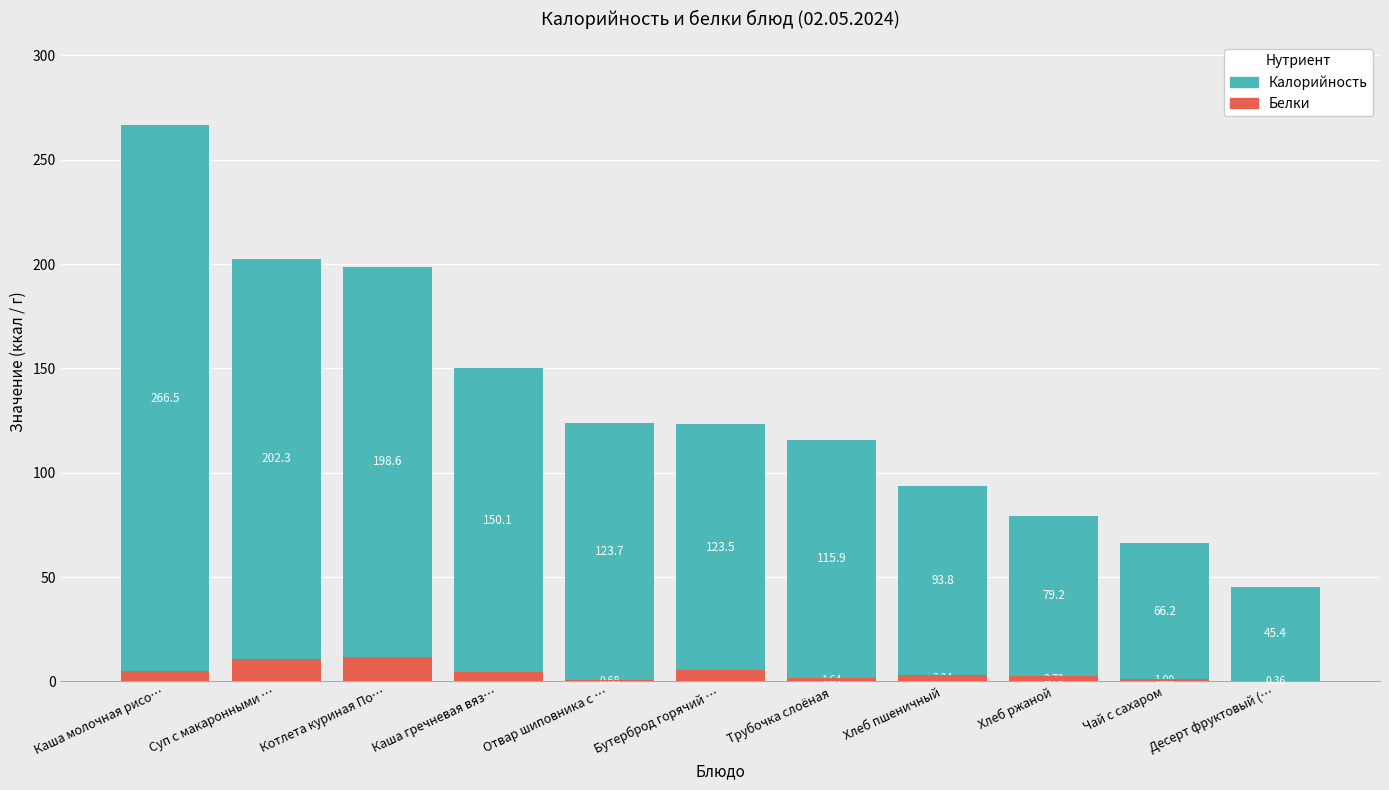

What is the minimum value for Белки?

0.4